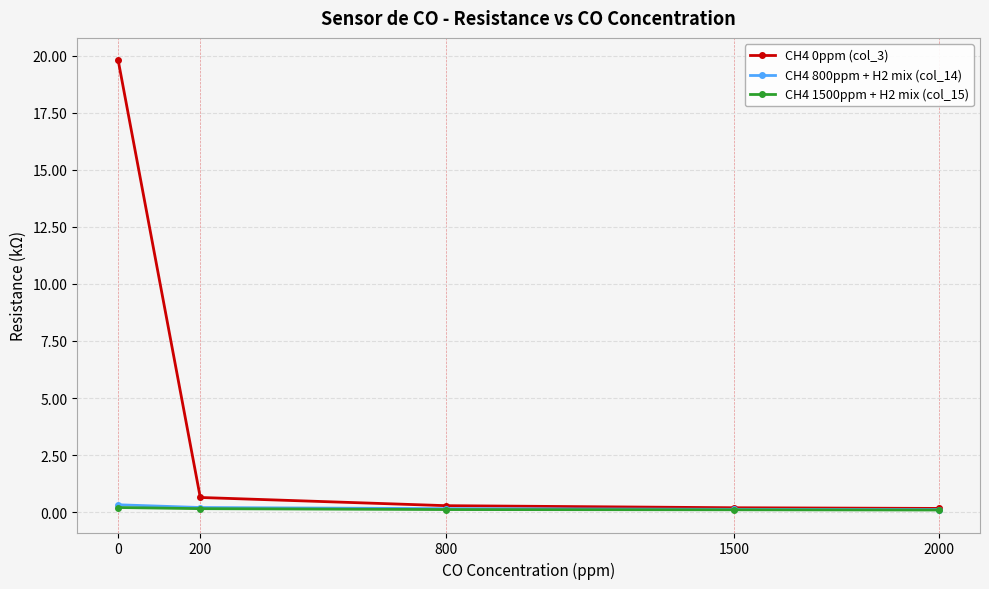

What value does the CH4 800ppm + H2 mix (col_14) series have at 0?

0.3